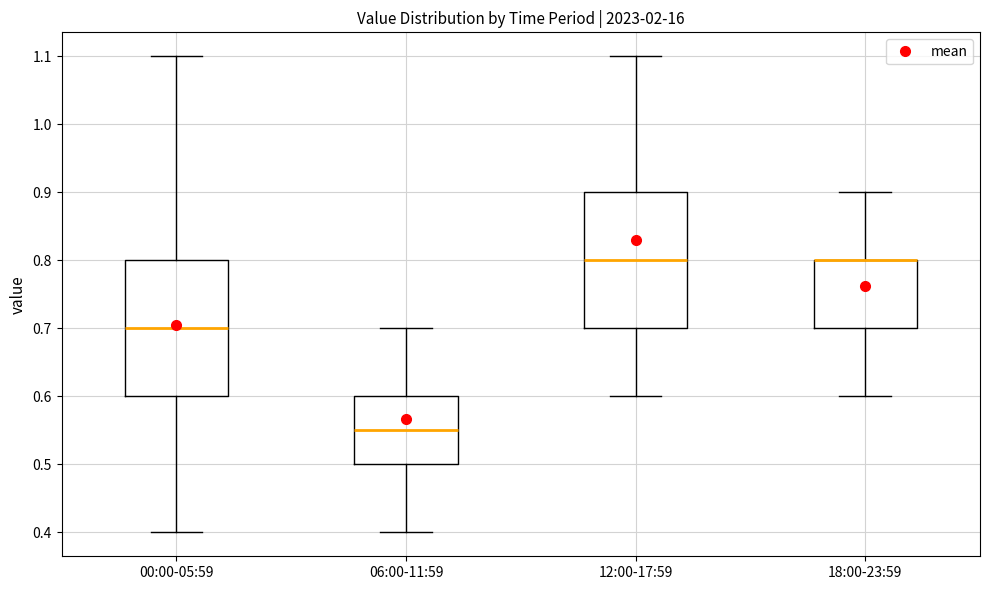

Reading left to right, transcribe this box plot: for each box, give where its median line is, the range the box spans, and where its two whiskers end, as read against the y-axis. The values are not printed on the chart, so give them approximately, as read against the axis.

00:00-05:59: median 0.70, box 0.60 to 0.80, whiskers 0.40 to 1.10
06:00-11:59: median 0.55, box 0.50 to 0.60, whiskers 0.40 to 0.70
12:00-17:59: median 0.80, box 0.70 to 0.90, whiskers 0.60 to 1.10
18:00-23:59: median 0.80 (drawn on the box's upper edge), box 0.70 to 0.80, whiskers 0.60 to 0.90